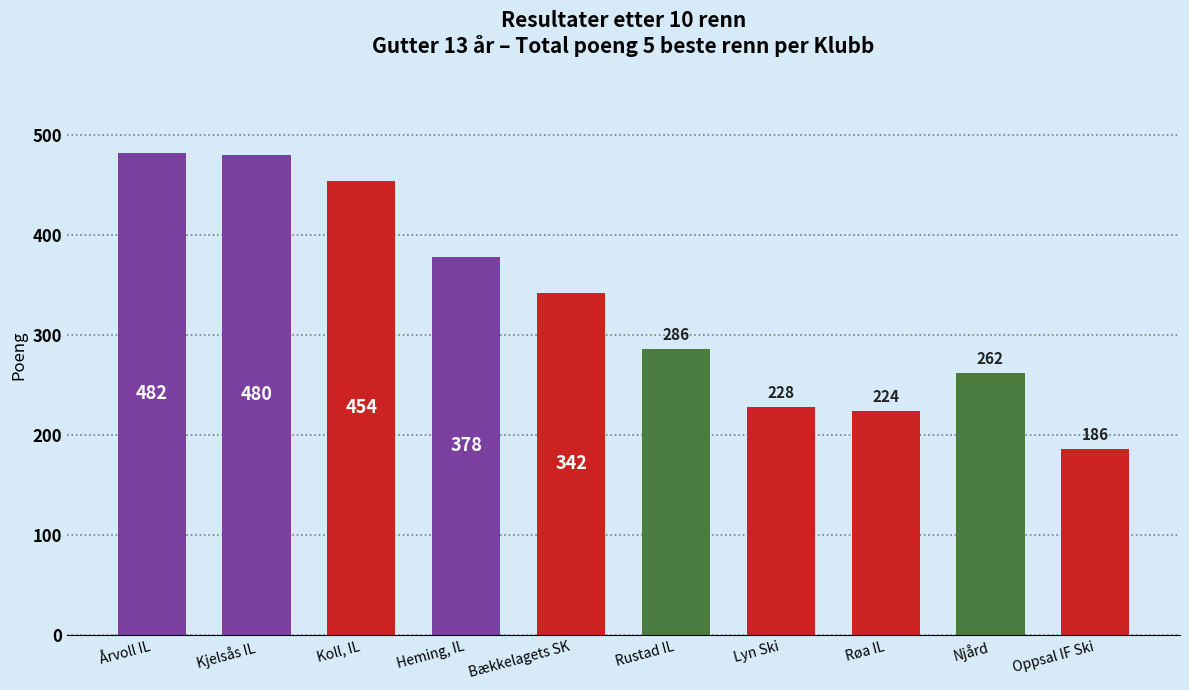

True or false: the data shows 480 at Kjelsås IL.

True